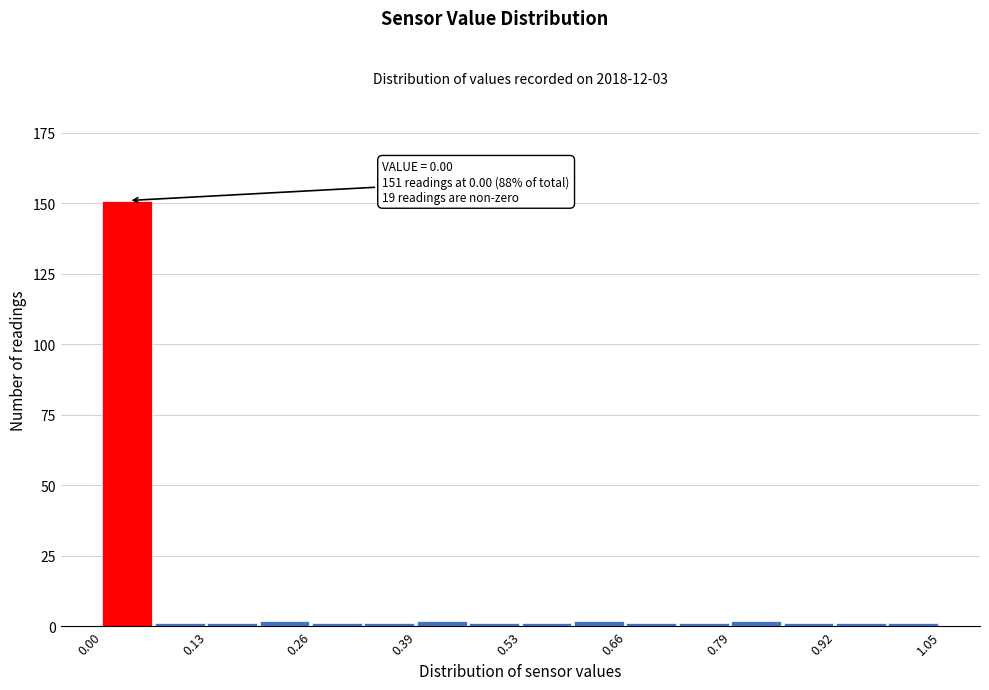

Around what value on the x-axis is the tallest bar? Give the approximate position of its centre, as read against the axis.

0.04